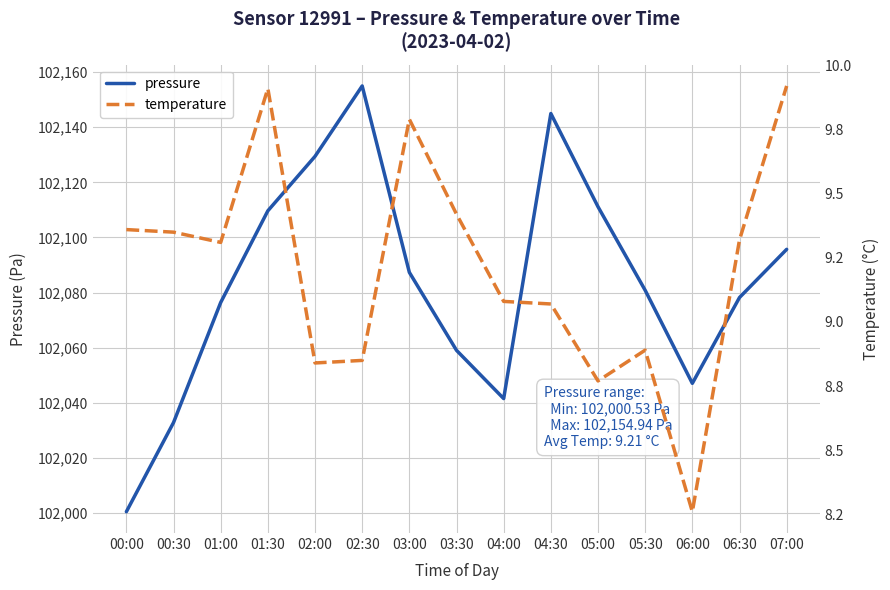

Which series has the largest range (max minus min)?

pressure